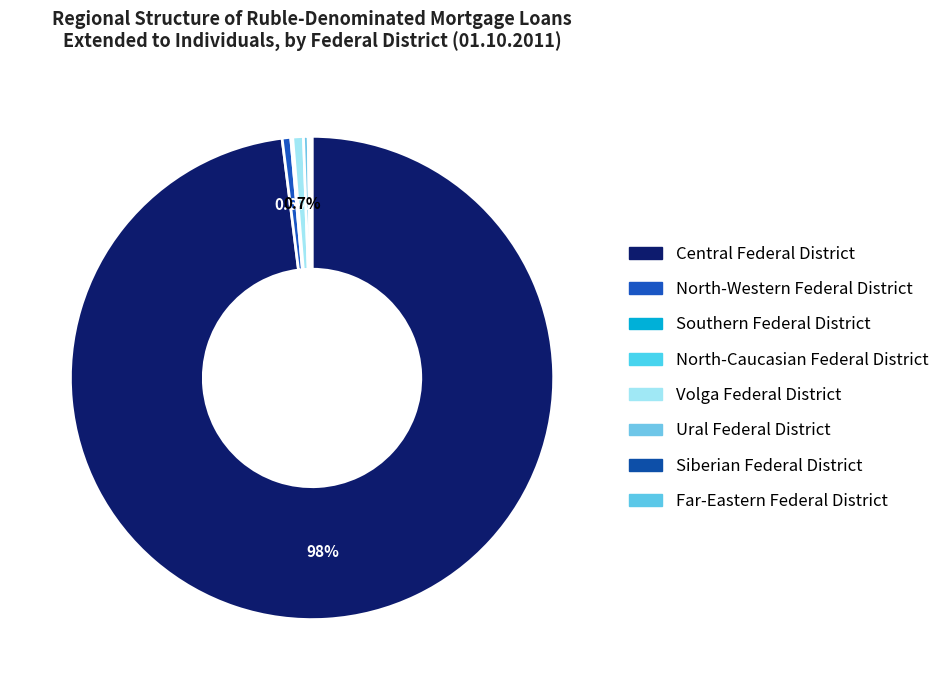

Rank the categories by value from lowest to highest.

North-Caucasian Federal District, Southern Federal District, Far-Eastern Federal District, Siberian Federal District, Ural Federal District, North-Western Federal District, Volga Federal District, Central Federal District